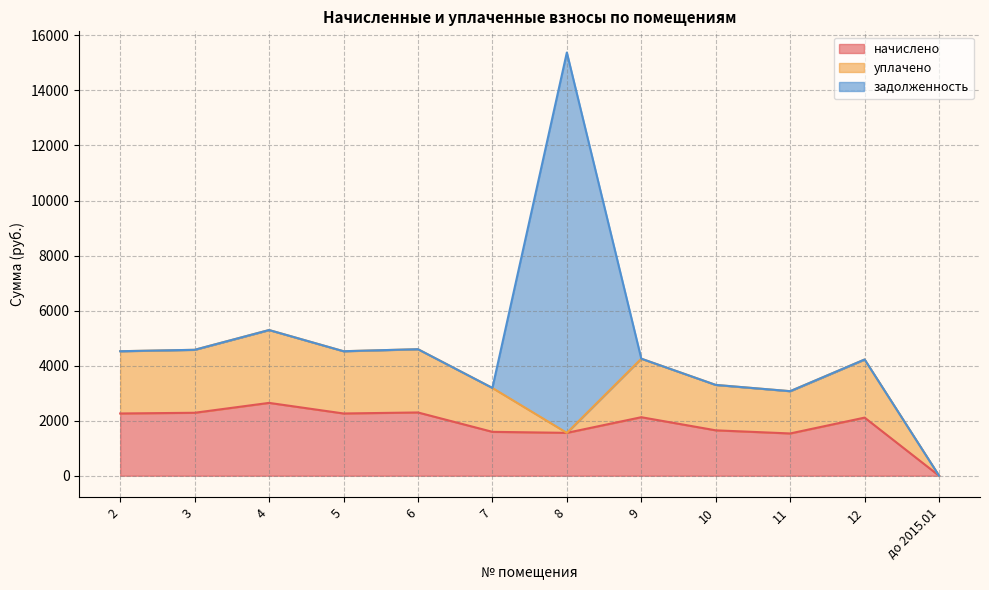

Does the chart display data point markers on the line(s)?

No